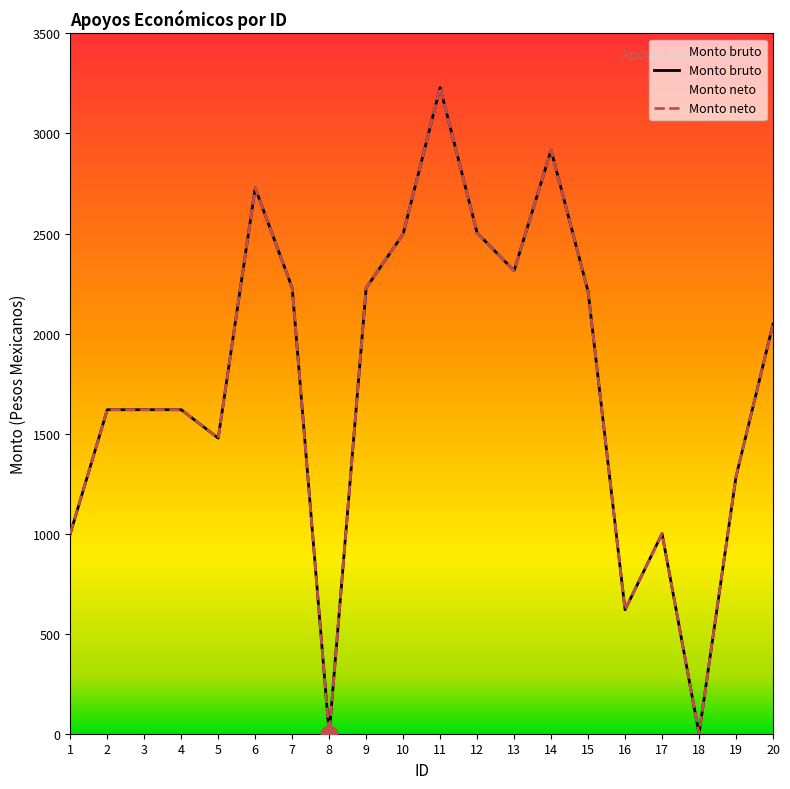

What is the value of the Monto neto point at the 2nd from the left?

1619.4